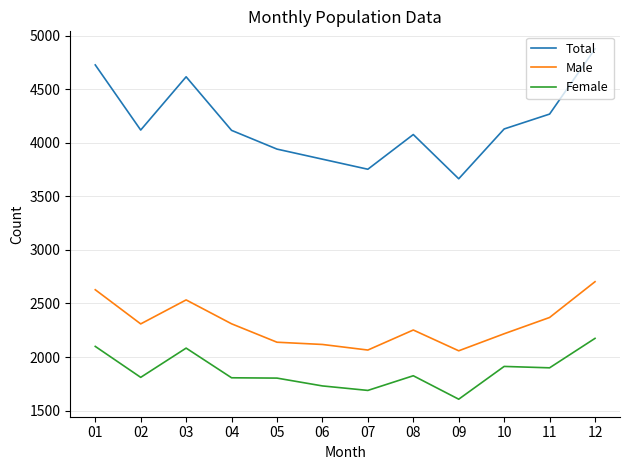

Is it true that Female equals 1803 at 05?

True